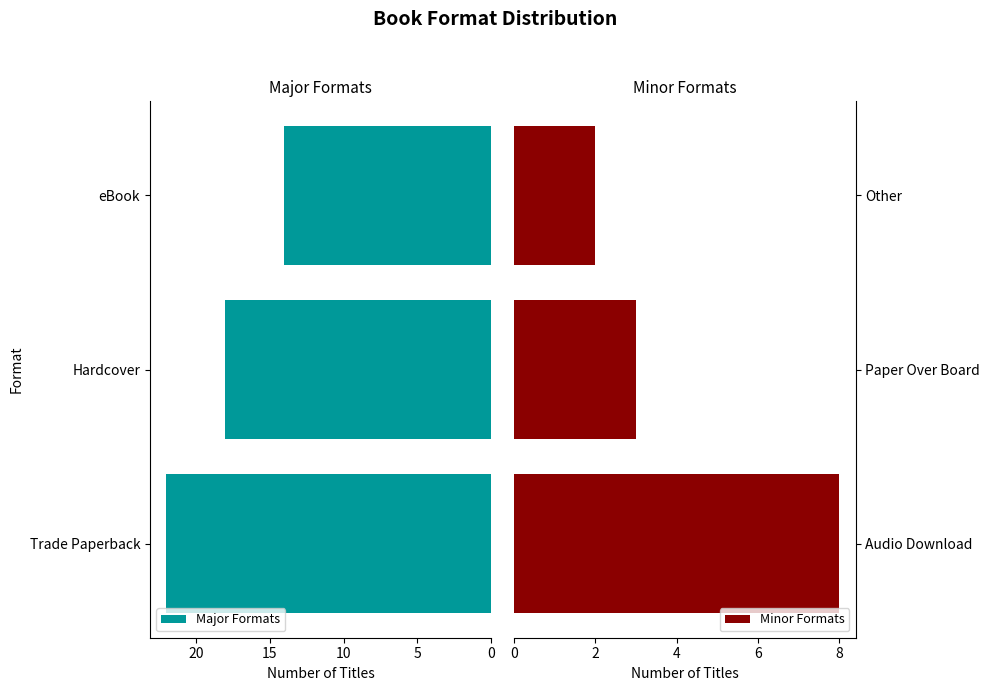

Is it true that Minor Formats equals 1 at Other?

False